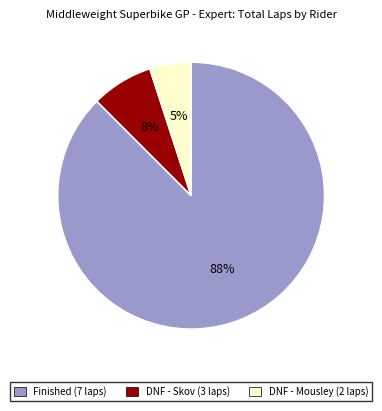

To the nearest percent, what is the difference between the largest and smallest slice percentages?

82%